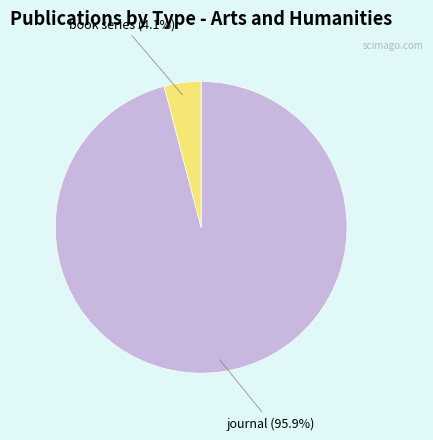

How many segments does this pie chart have?

2